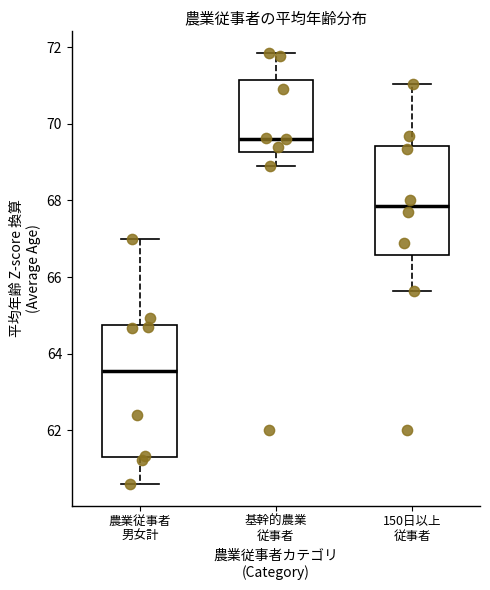

Which box's median line is the lowest?

農業従事者 男女計